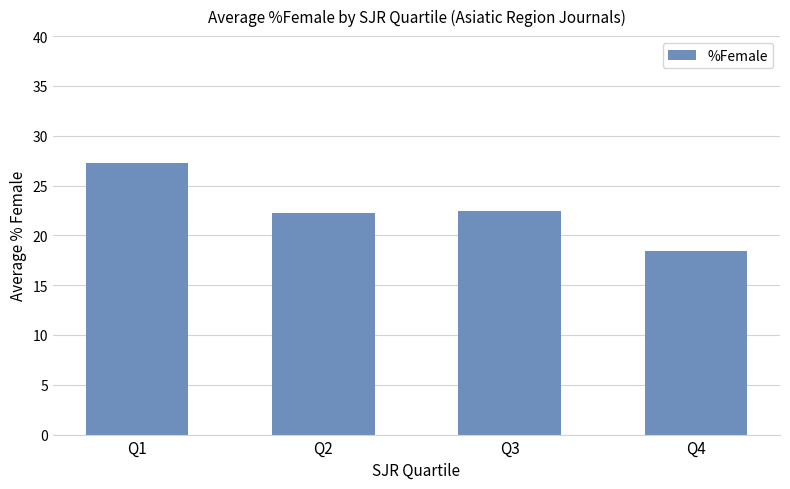

What is the value of the 1st bar from the left?

27.3